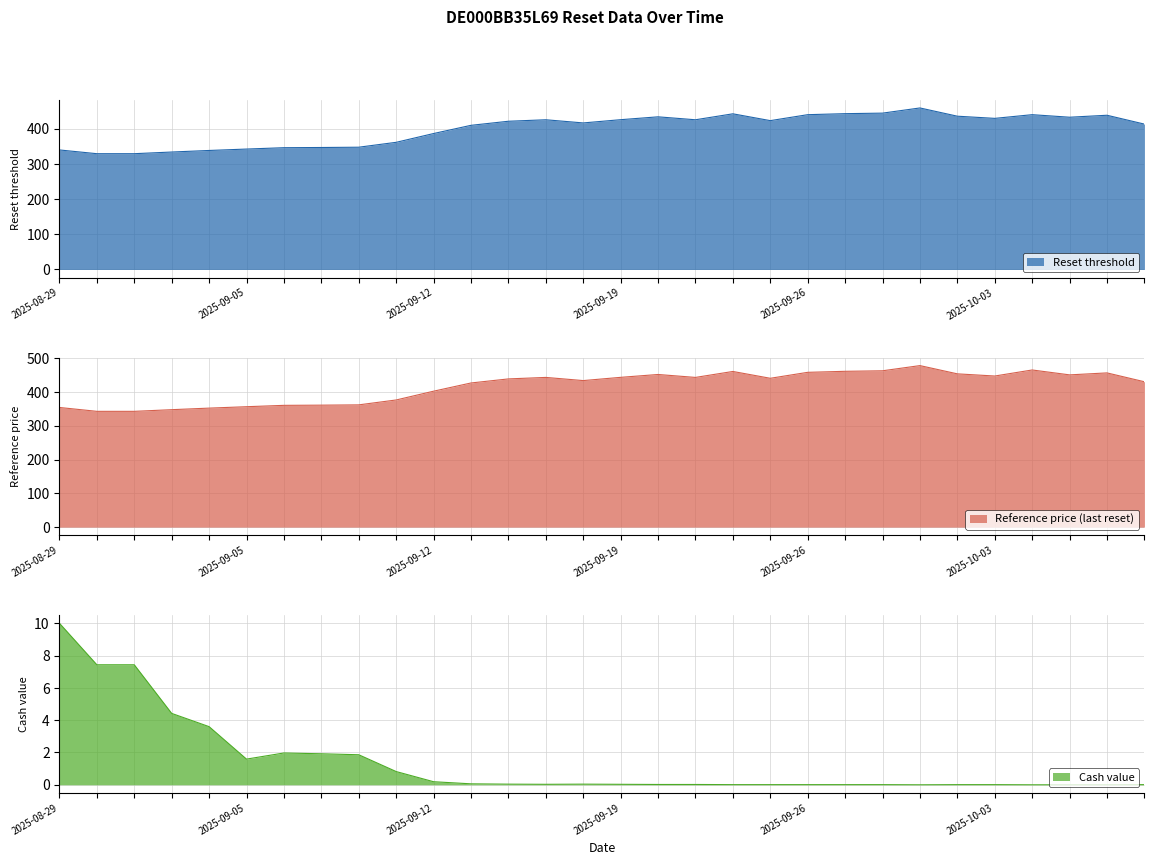

What is the minimum value for Reset threshold?

329.4